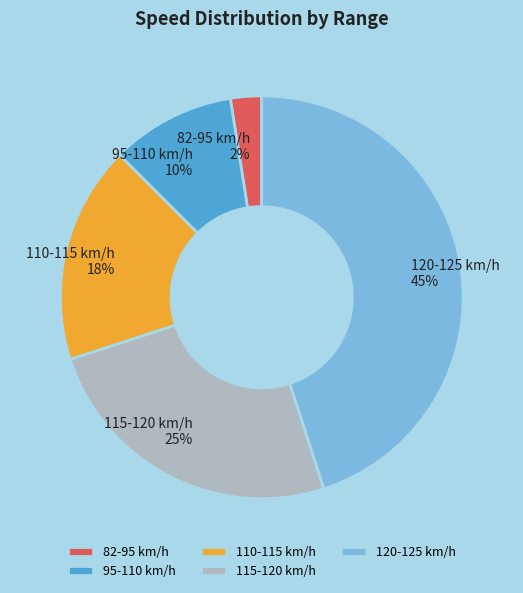

Which category has the smallest portion of the pie?

82-95 km/h